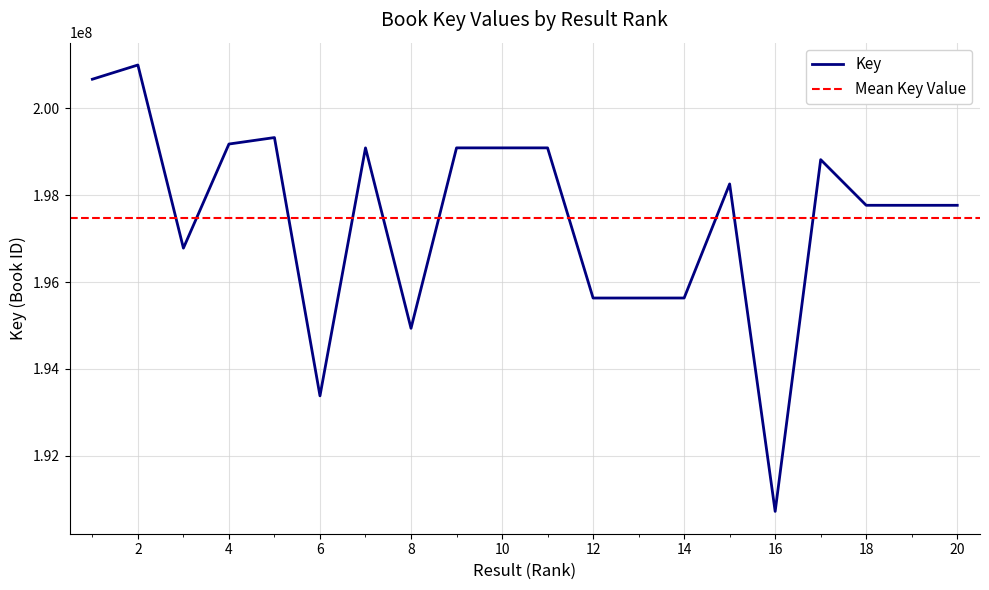

What is the value of the 2nd point from the left?

200990357